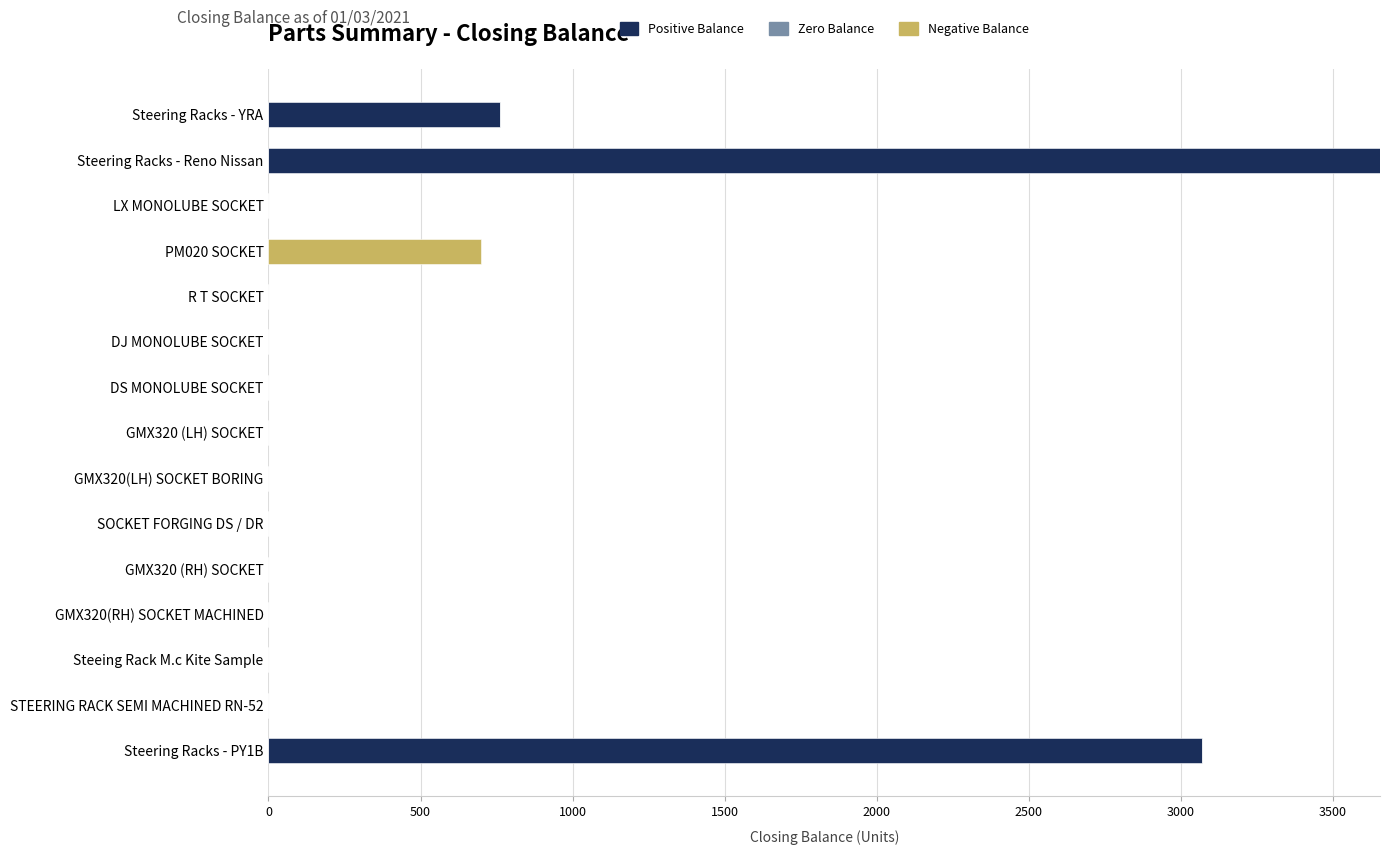

Does the chart contain any negative values?

No